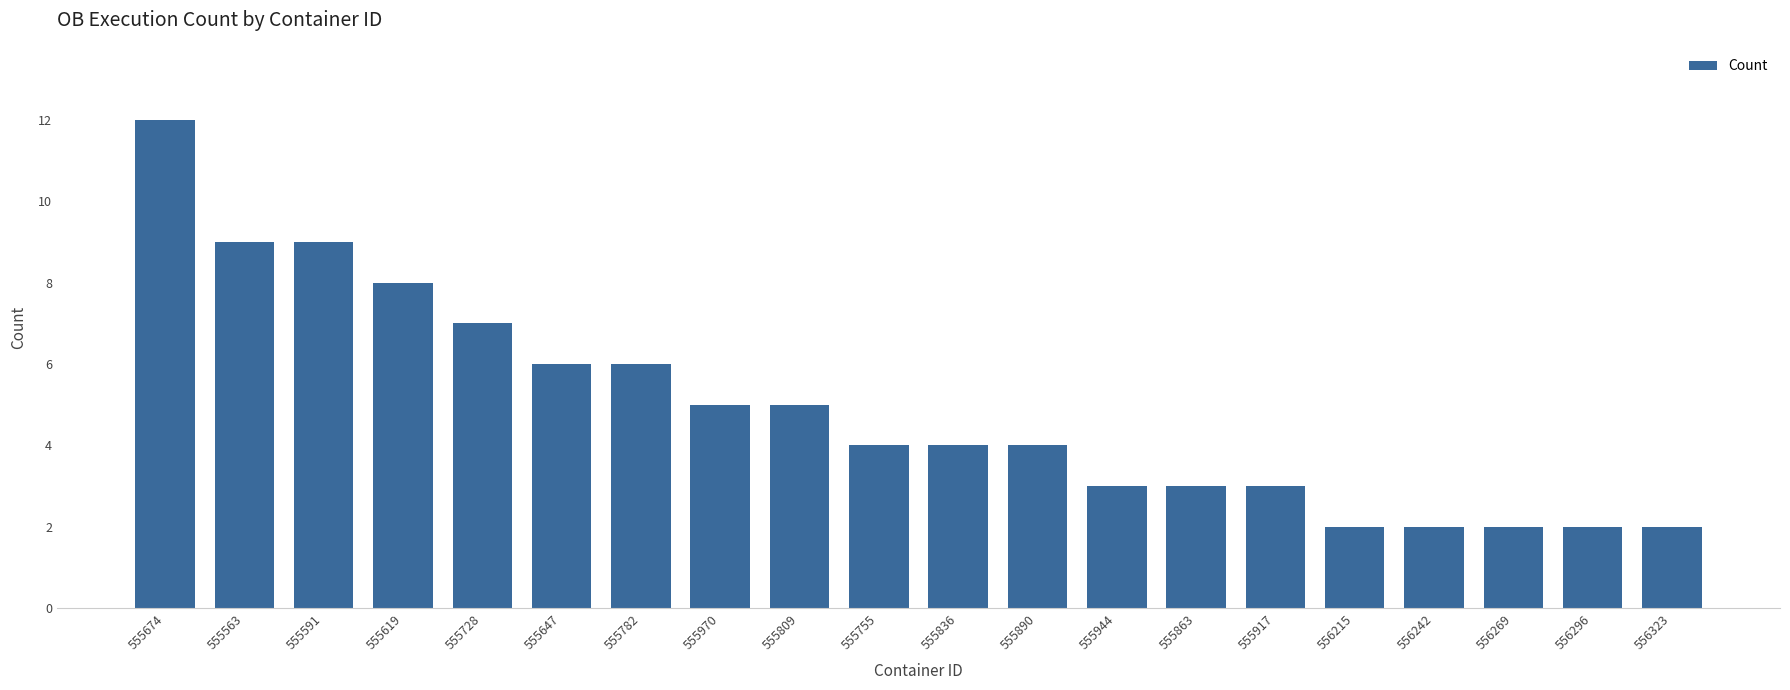

True or false: the data shows 9 at 555782.

False